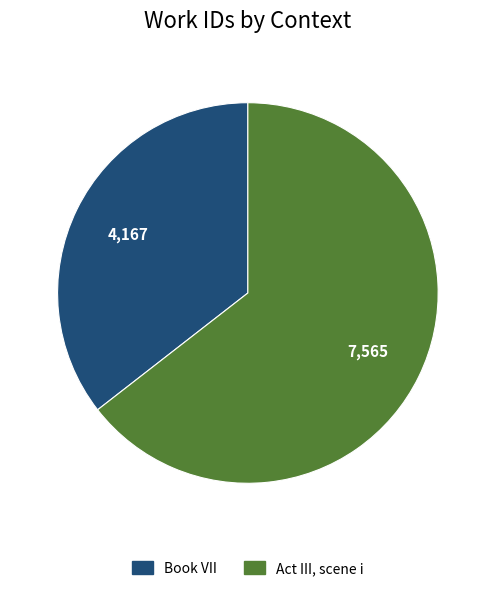

Count the number of slices in the pie.

2